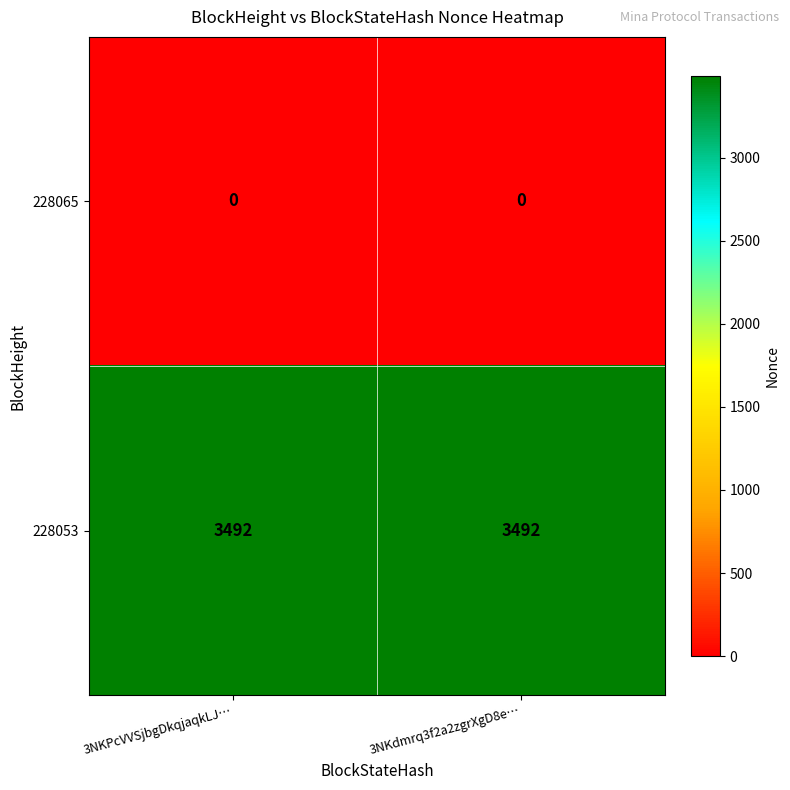

Which series has the largest total across all categories?

228053